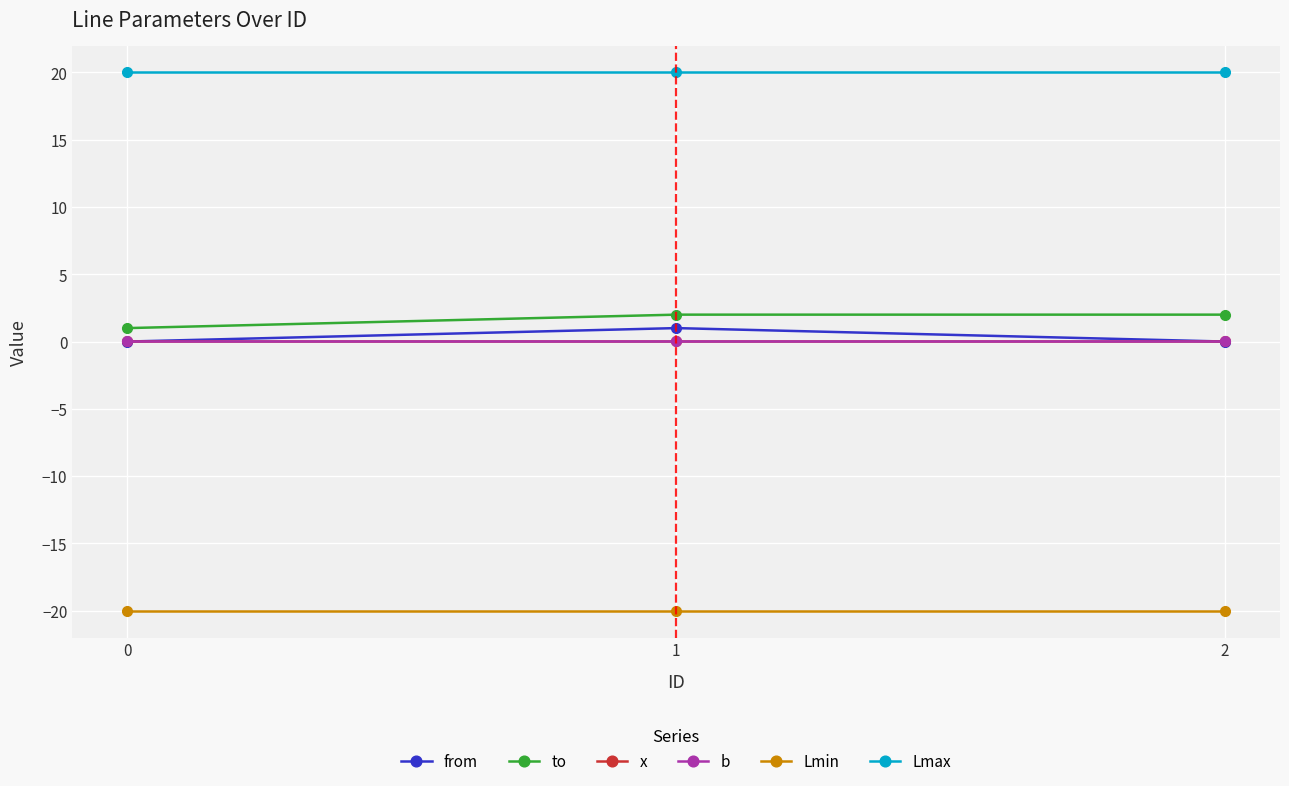

What is the lowest value of the Lmax series?

20.0